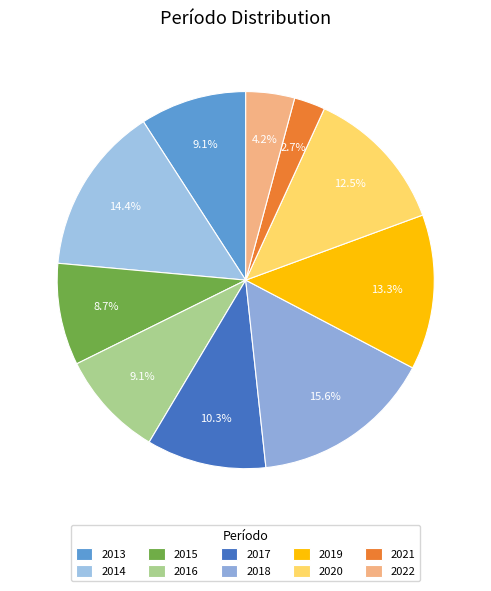

What is the smallest slice in the pie chart?

2021